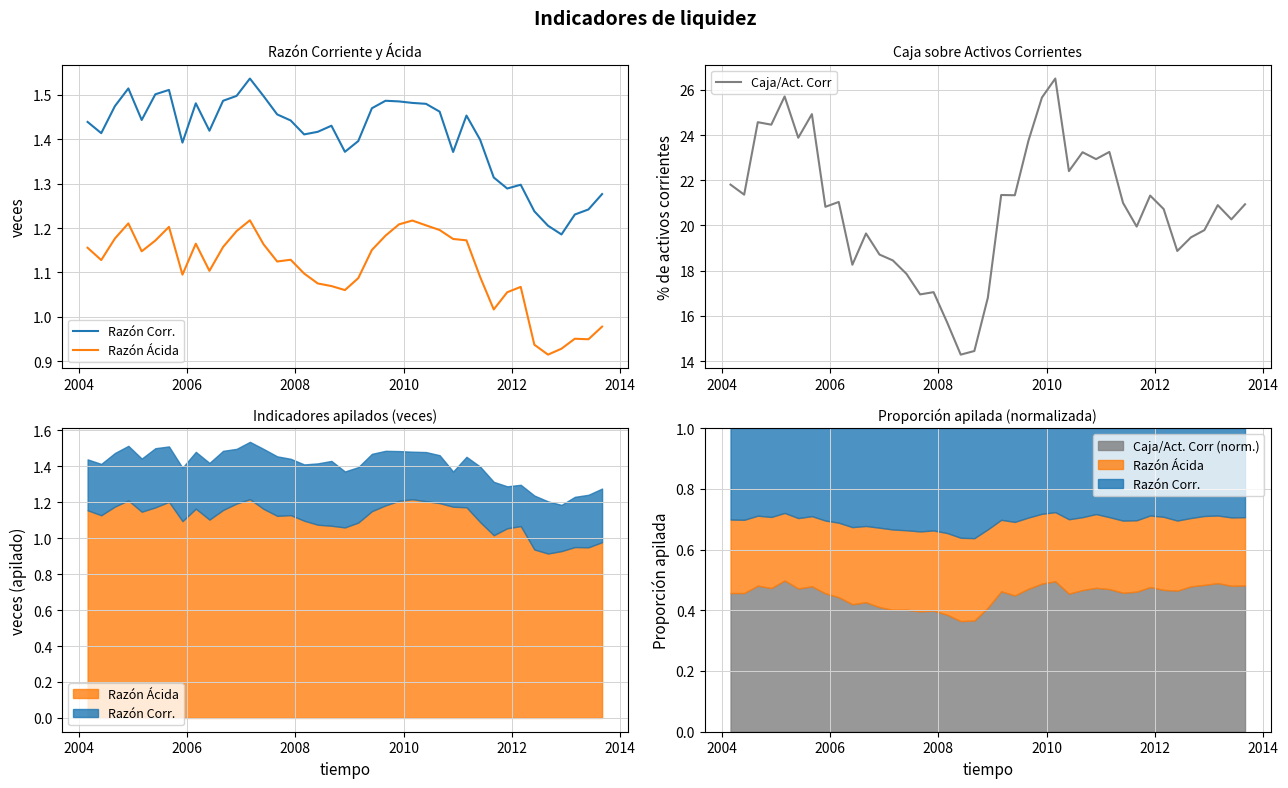

True or false: Razón Corr. and Razón Ácida intersect in this chart.

False